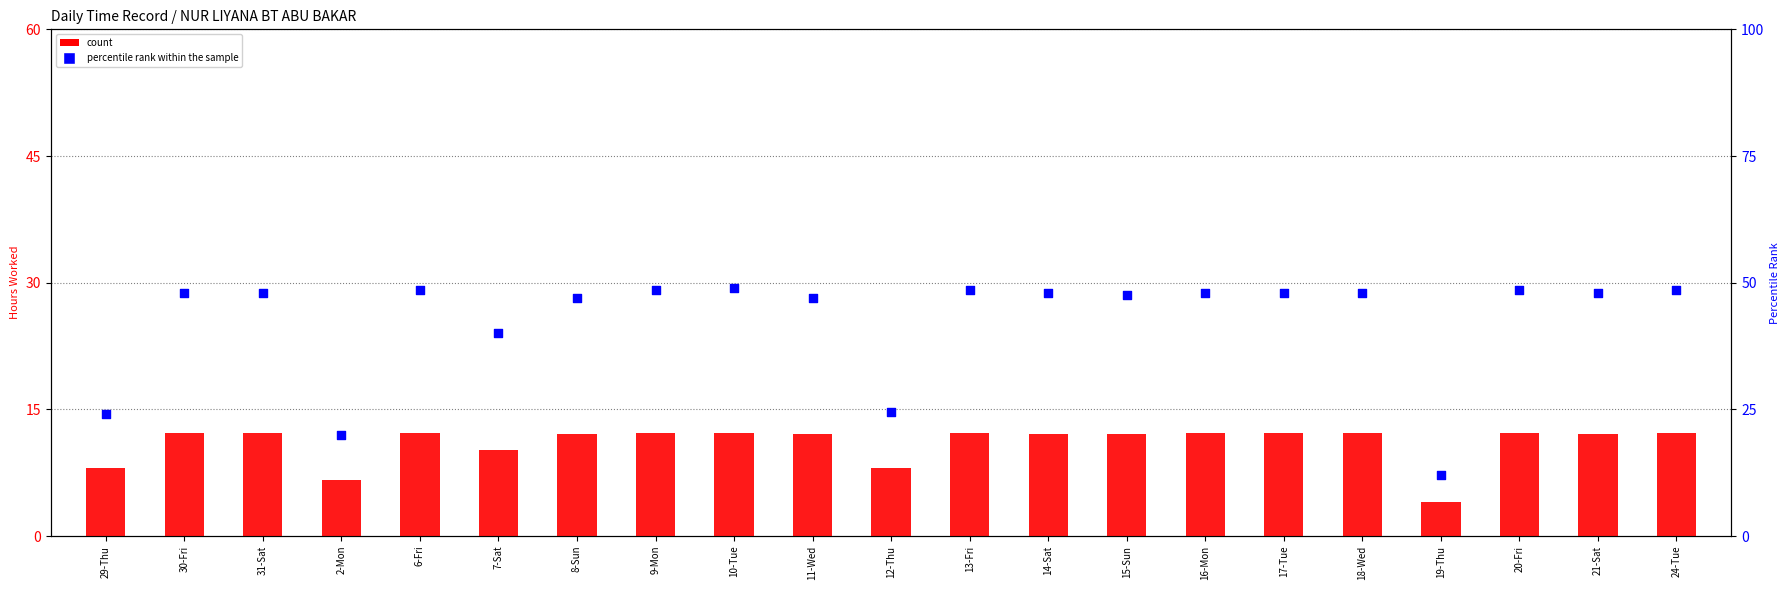

Which series has the largest Y range (max minus min)?

percentile rank within the sample